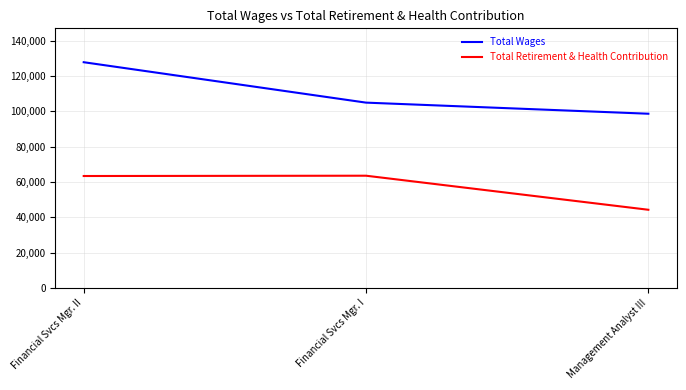

Rank the series at Management Analyst III from lowest to highest value.

Total Retirement & Health Contribution, Total Wages